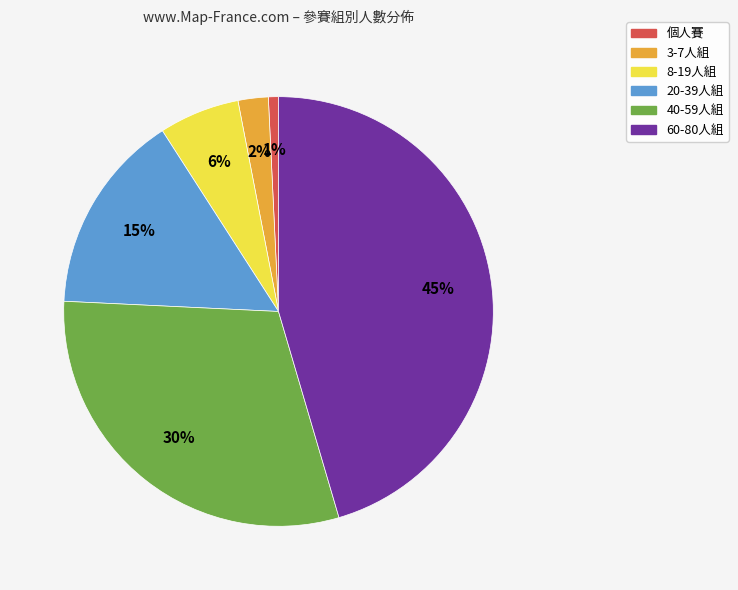

Is there any slice that represents more than half of the pie?

No